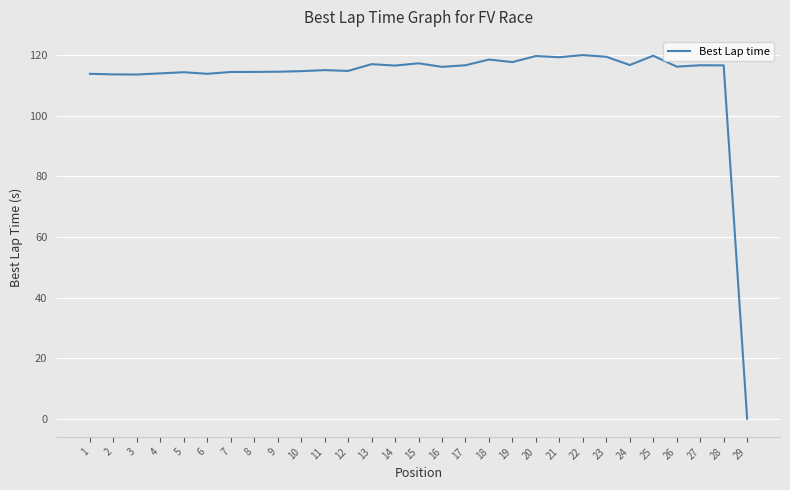

Does the chart have visible grid lines?

Yes